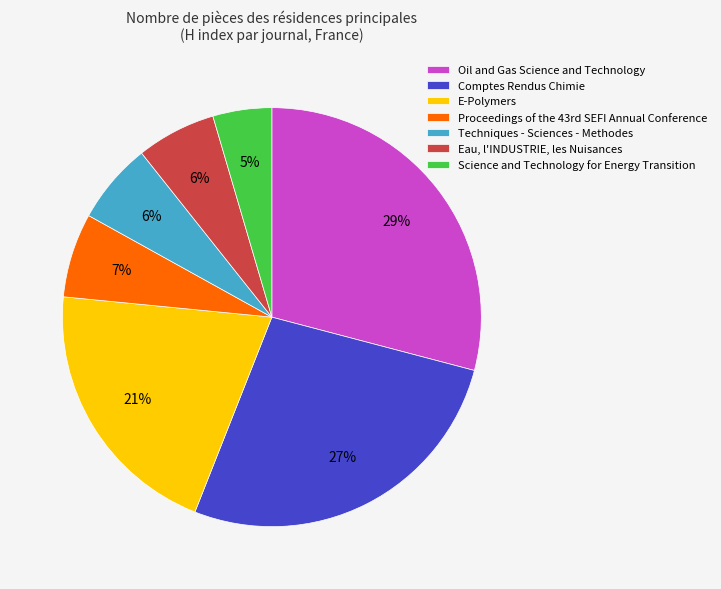

Count the number of slices in the pie.

7